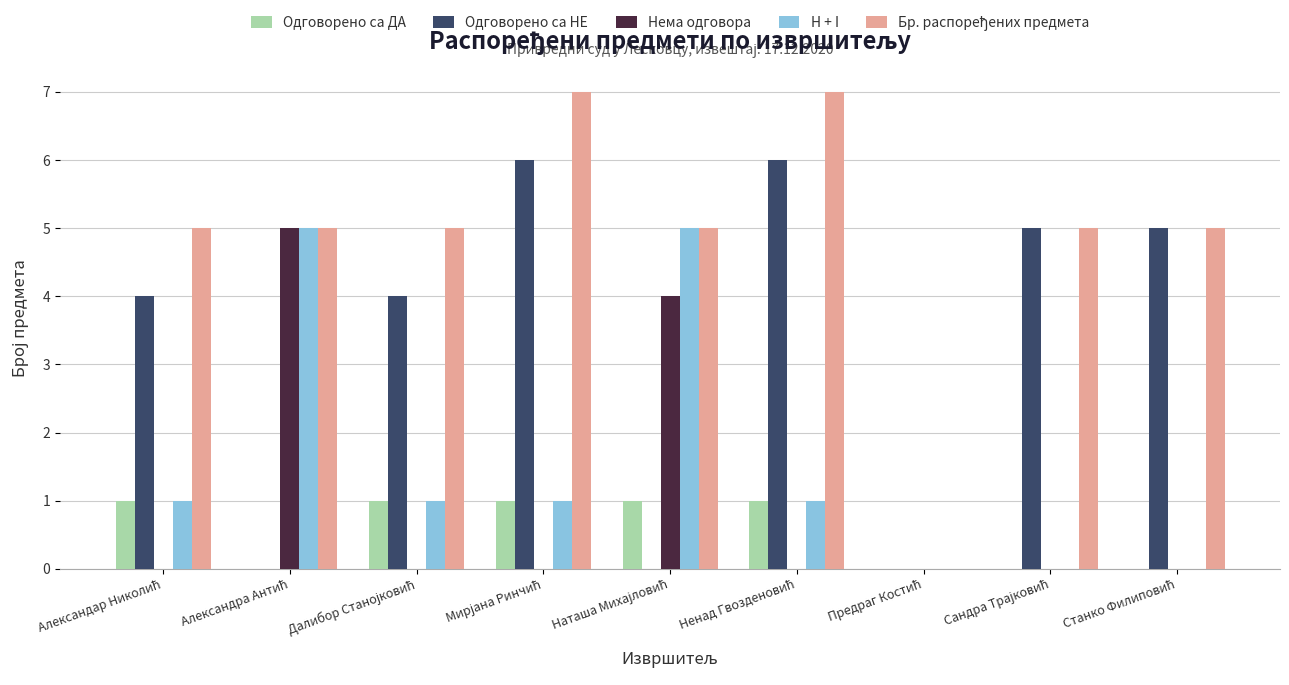

What is the sum of all Нема одговора values?

9